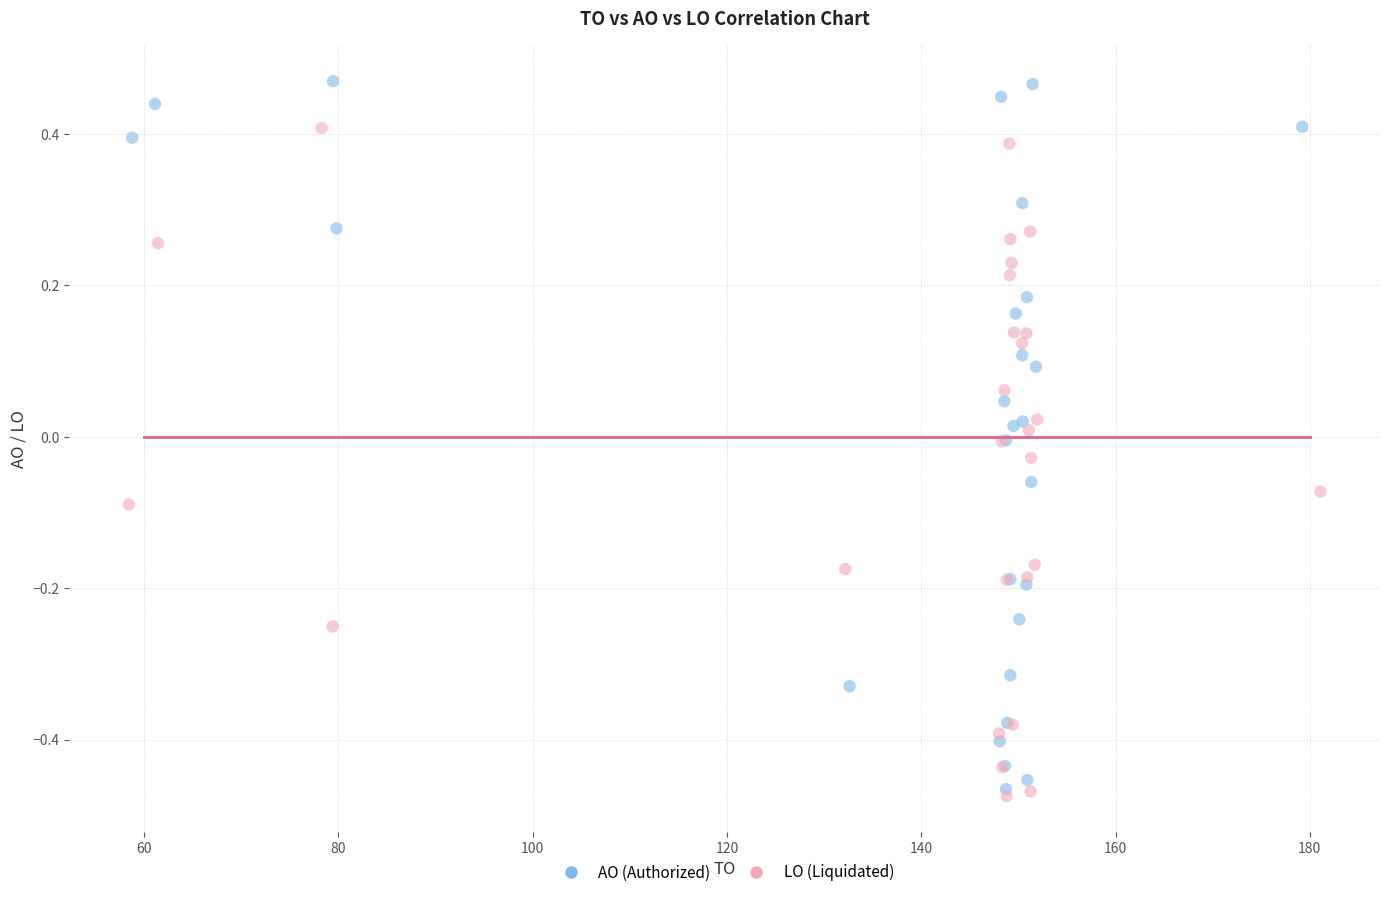

Which series reaches the minimum Y coordinate?

LO (Liquidated)